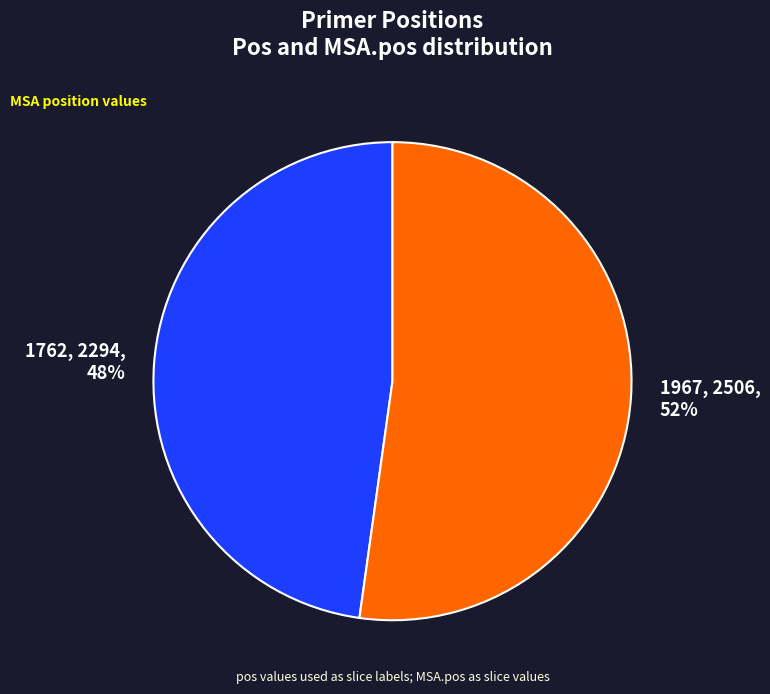

What is the largest slice in the pie chart?

1967